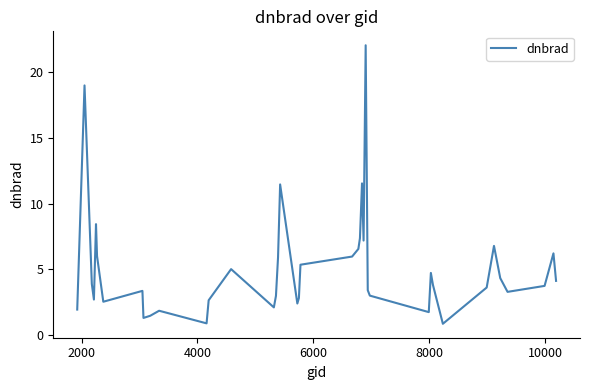

What is the difference between the maximum and minimum values?

21.2